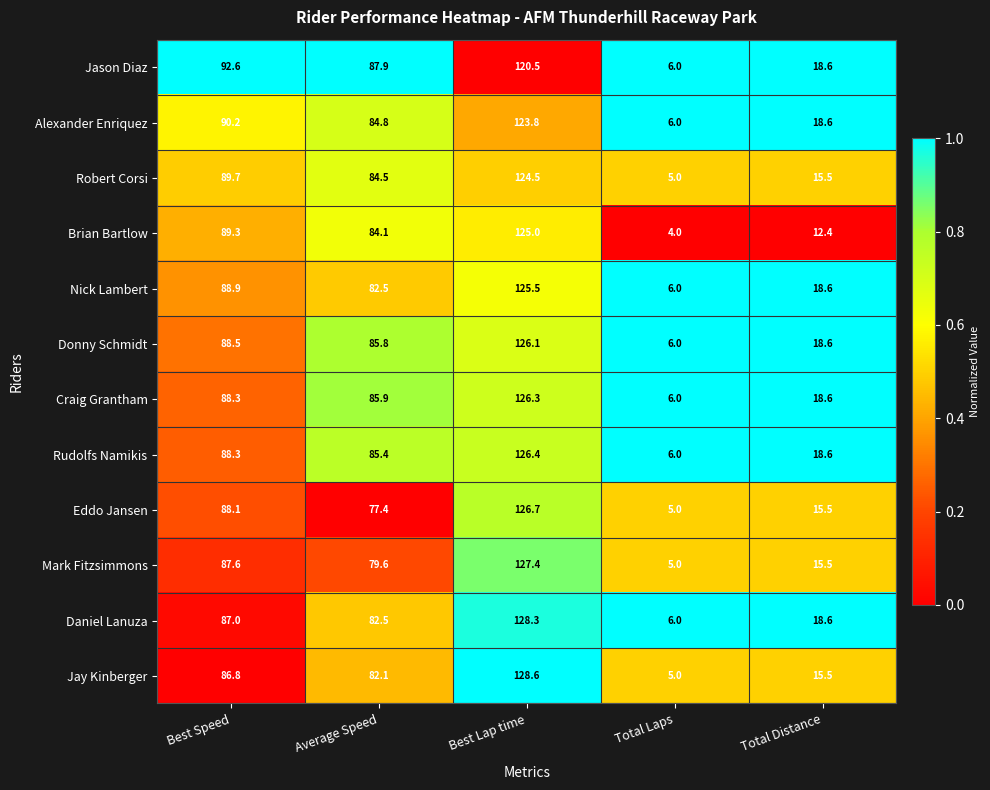

List the series in order of their peak value, highest first.

Jay Kinberger, Daniel Lanuza, Mark Fitzsimmons, Eddo Jansen, Rudolfs Namikis, Craig Grantham, Donny Schmidt, Nick Lambert, Brian Bartlow, Robert Corsi, Alexander Enriquez, Jason Diaz